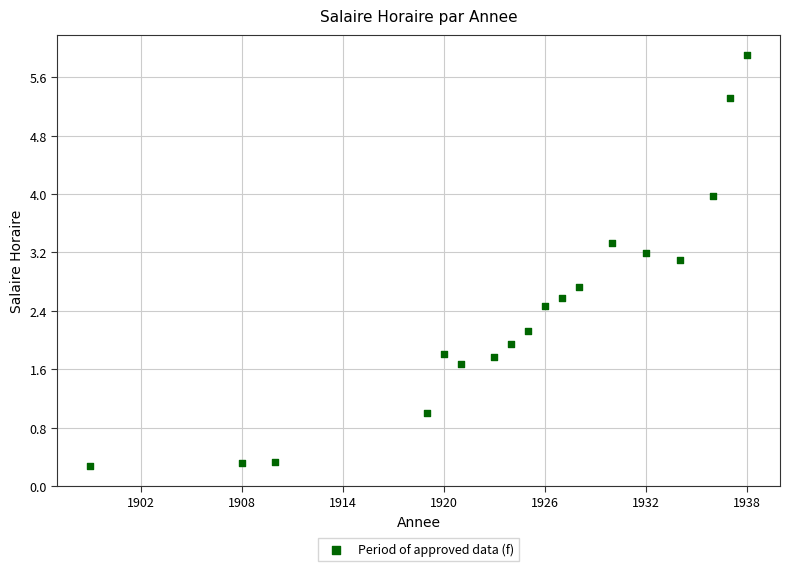

What is the range of Y values (max minus min)?

5.6